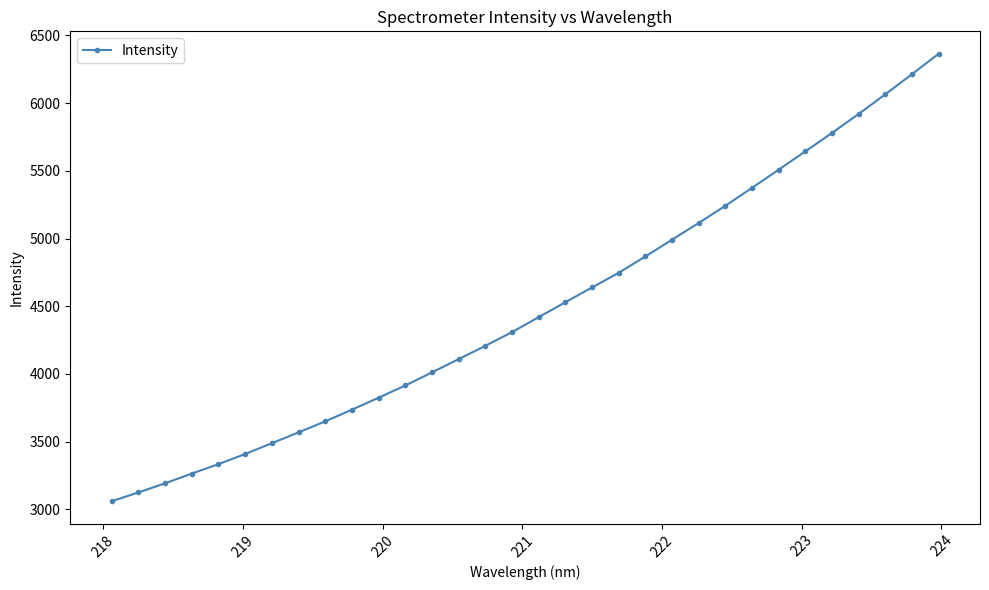

What is the minimum value shown in the chart?

3059.7